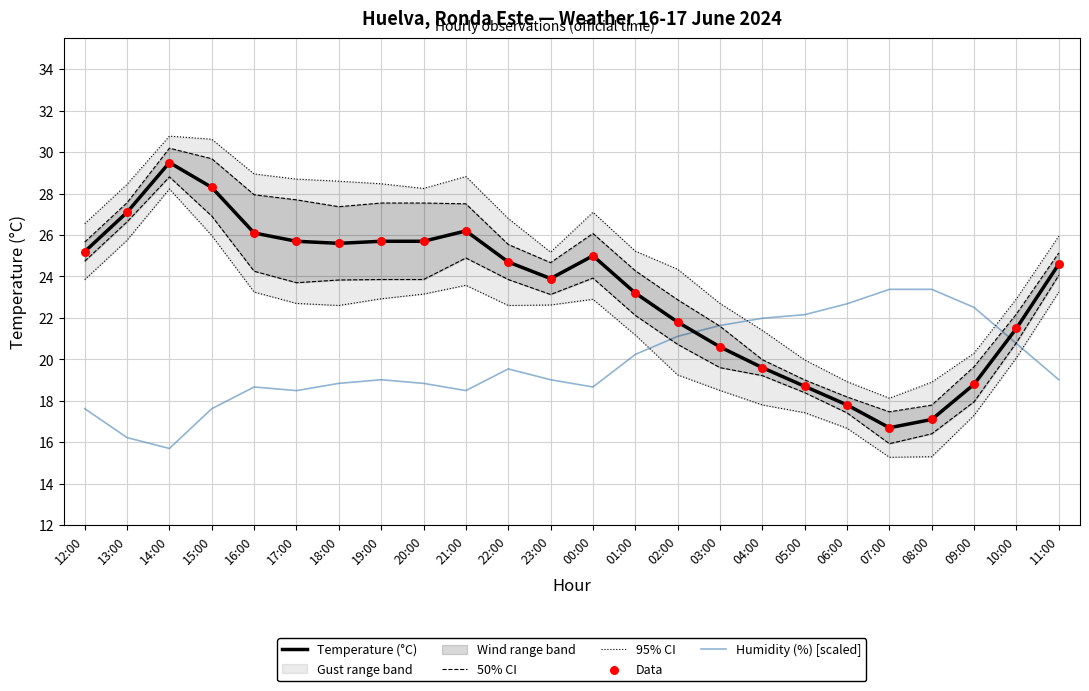

Is the value of Humidity (%) [scaled] at 19:00 greater than the value of 95% CI at 09:00?

No